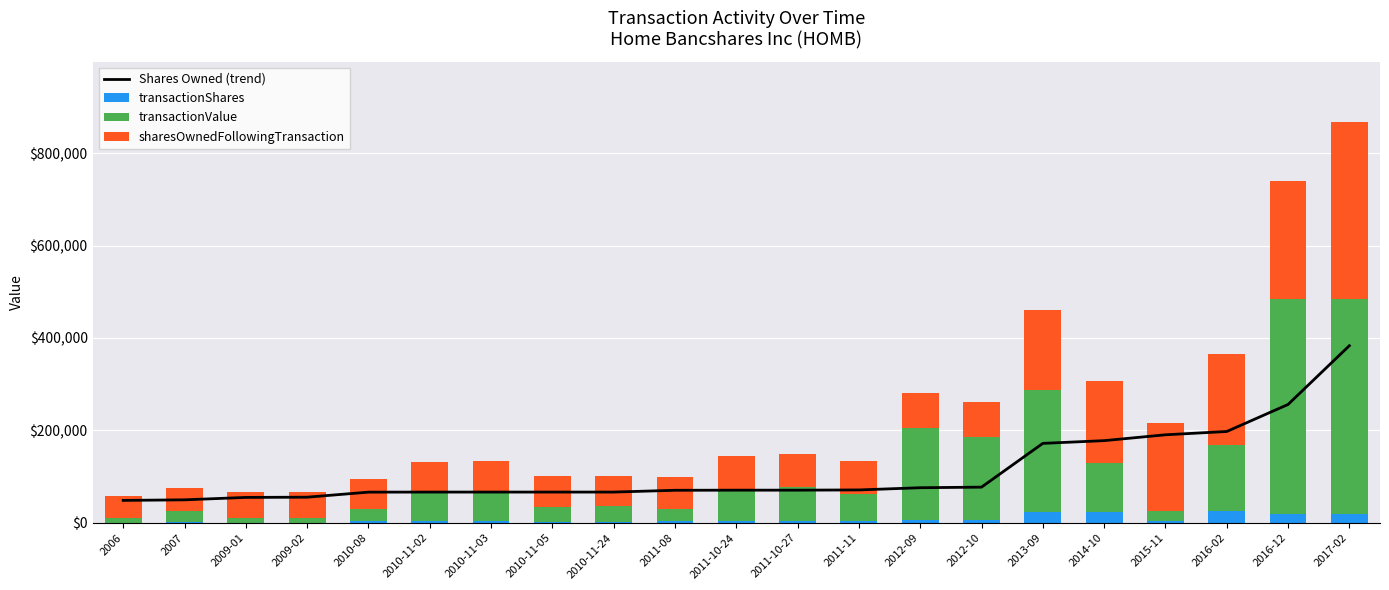

At which category is the sum across all series the highest?

2017-02